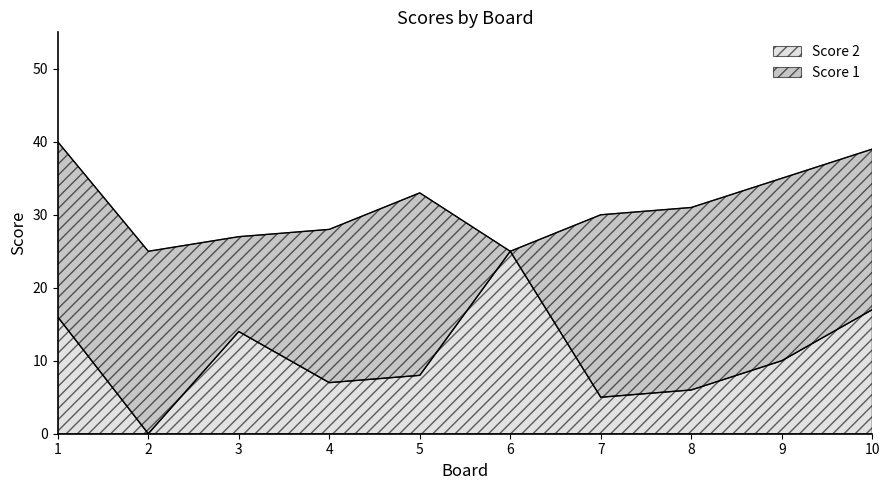

The chart shows a value of 14 at 9. True or false?

False